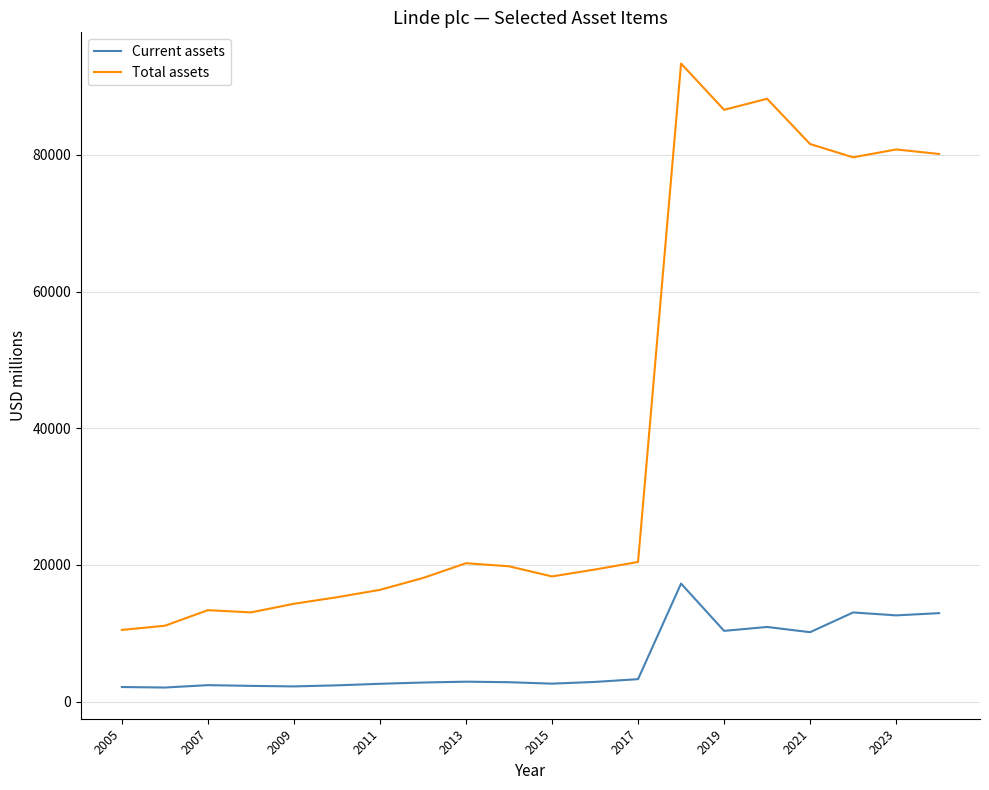

True or false: Total assets and Current assets intersect in this chart.

False